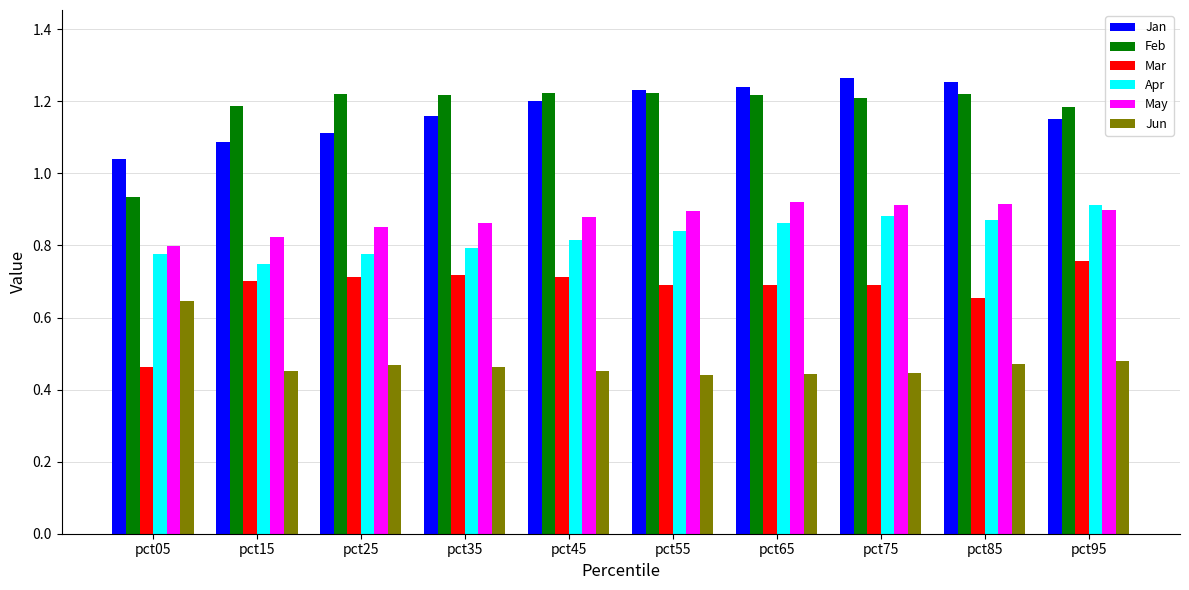

Where is May nearest to the value 0?

pct05